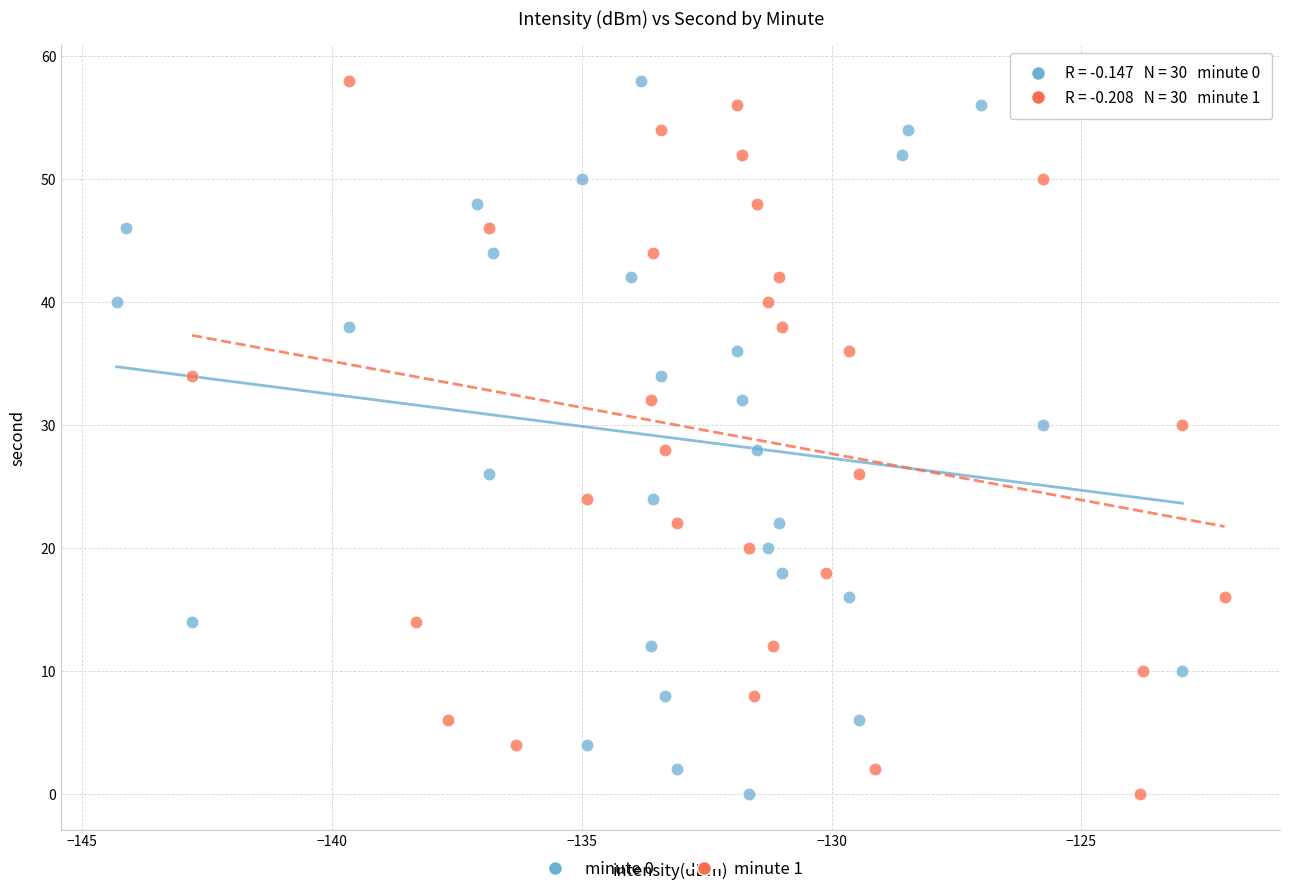

What are all the series names shown in the legend?

minute 0, minute 1